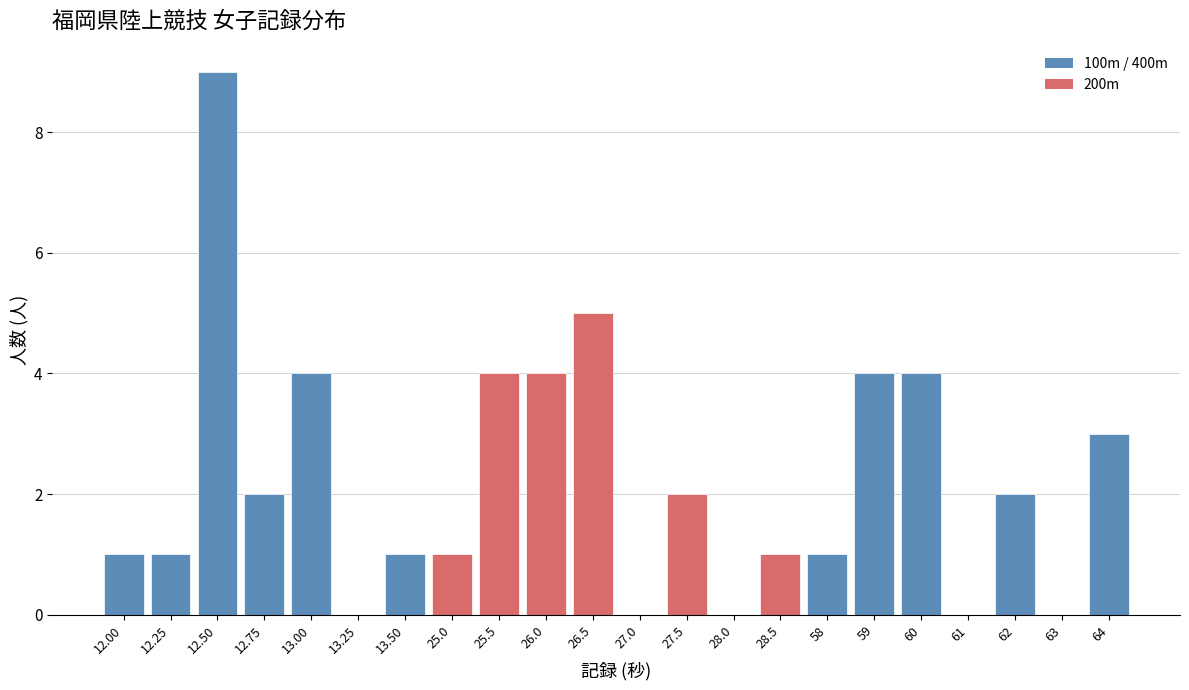

Reading right to left, list all the values displayed in this chart.

64=3	63=0	62=2	61=0	60=4	59=4	58=1	28.5=1	28.0=0	27.5=2	27.0=0	26.5=5	26.0=4	25.5=4	25.0=1	13.50=1	13.25=0	13.00=4	12.75=2	12.50=9	12.25=1	12.00=1